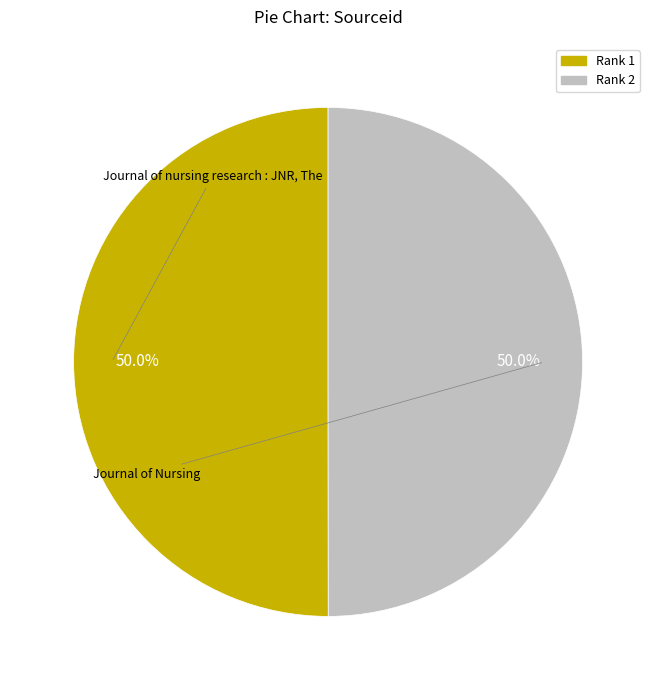

Rank the categories by value from highest to lowest.

Journal of nursing research : JNR, The, Journal of Nursing